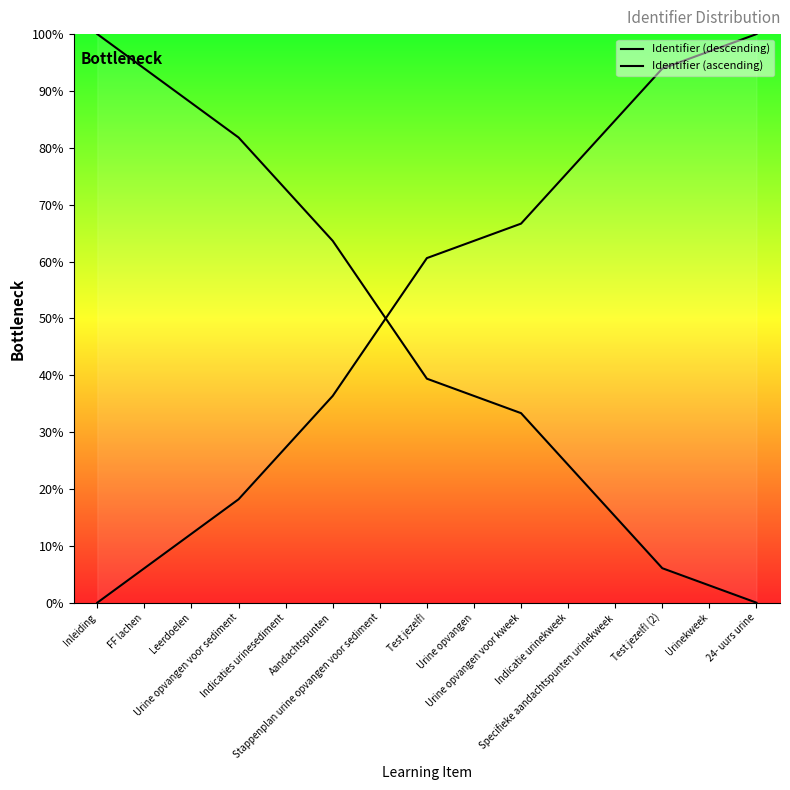

What is the maximum value for Identifier (descending)?

100.0